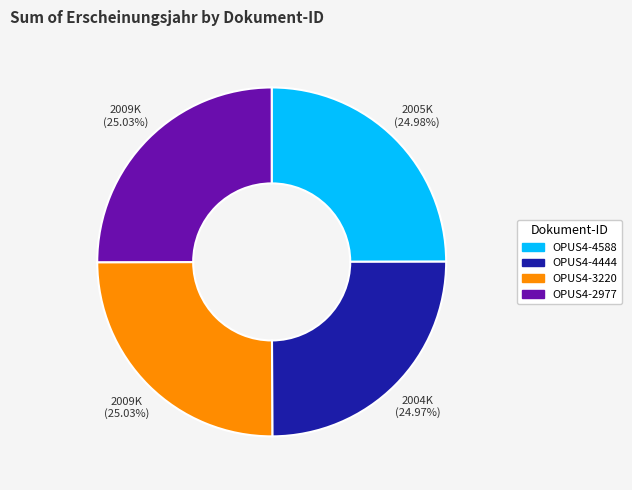

Is there a majority slice in this chart?

No